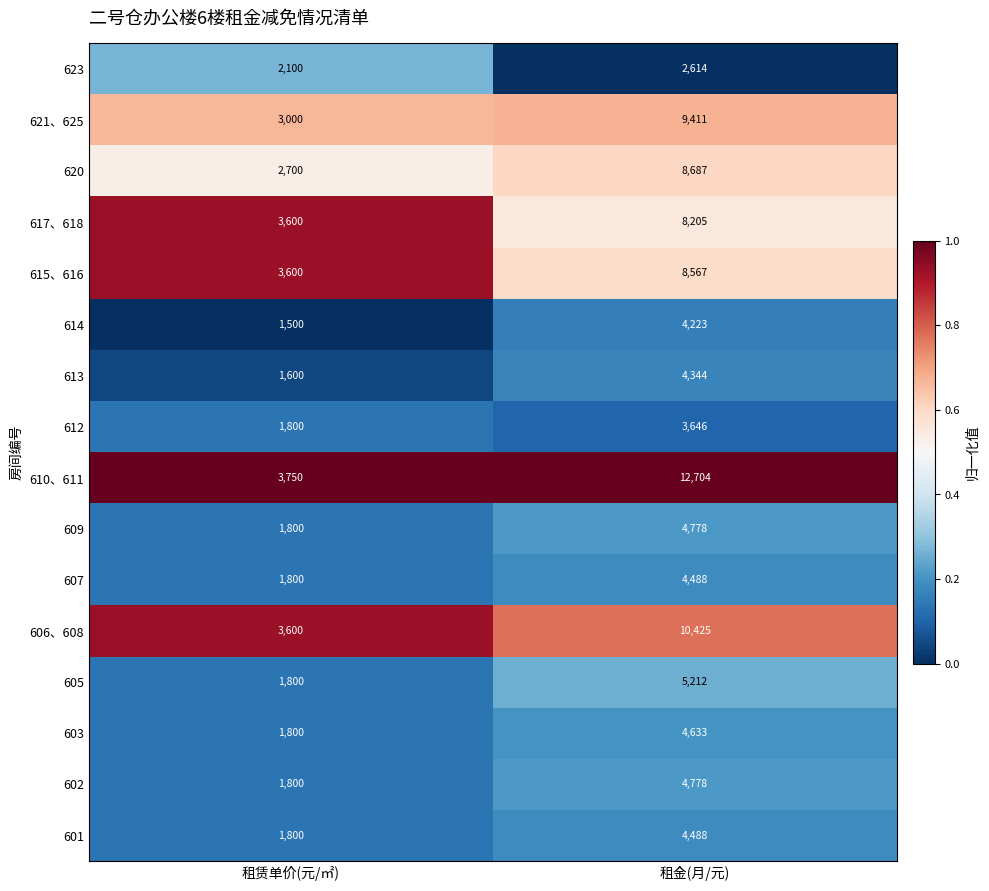

Which category has the lowest value in the 612 series?

租赁单价(元/㎡)